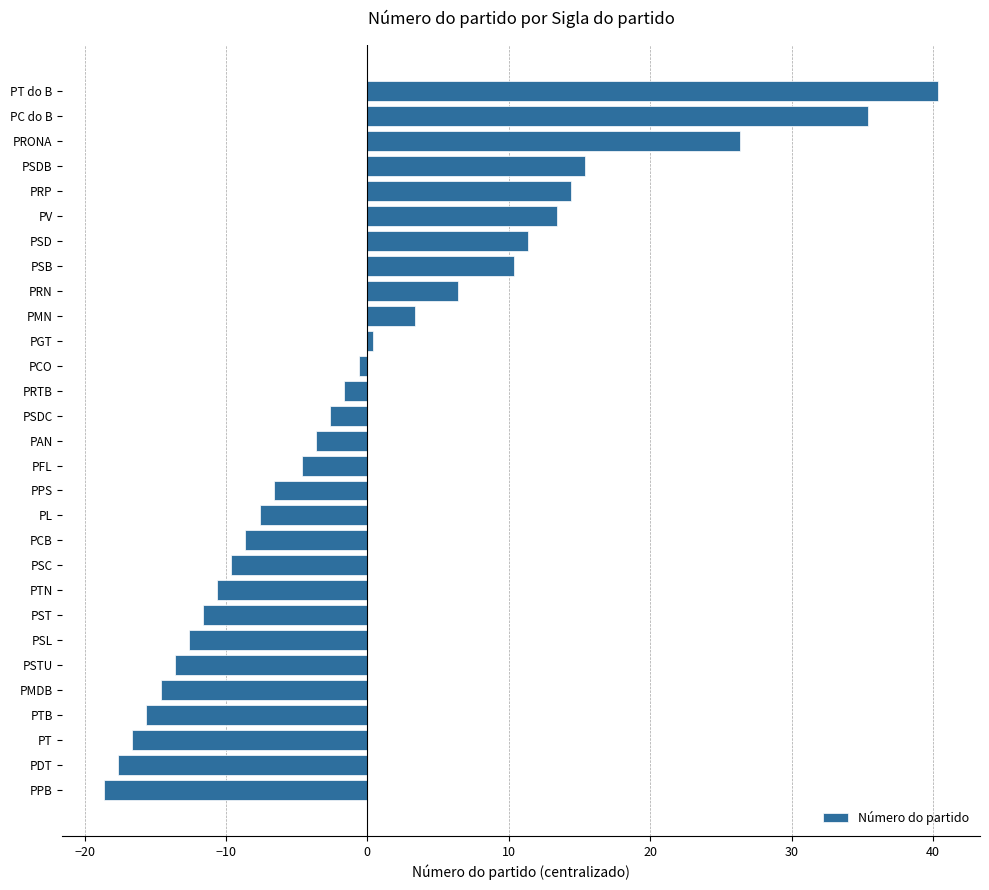

Rank the categories by value from highest to lowest.

PT do B, PC do B, PRONA, PSDB, PRP, PV, PSD, PSB, PRN, PMN, PGT, PCO, PRTB, PSDC, PAN, PFL, PPS, PL, PCB, PSC, PTN, PST, PSL, PSTU, PMDB, PTB, PT, PDT, PPB